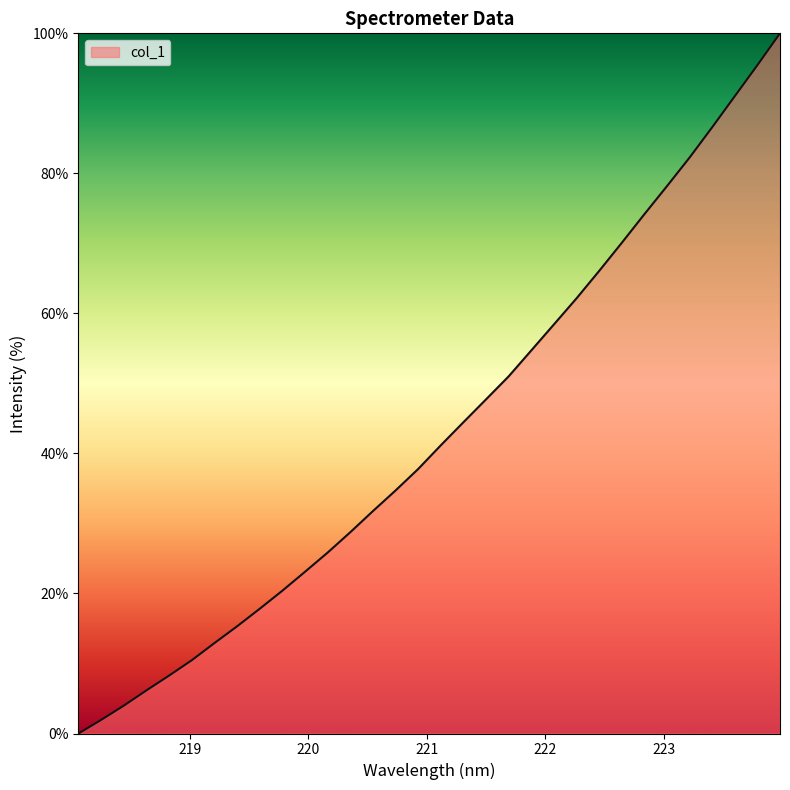

Does the chart display data point markers on the line(s)?

No